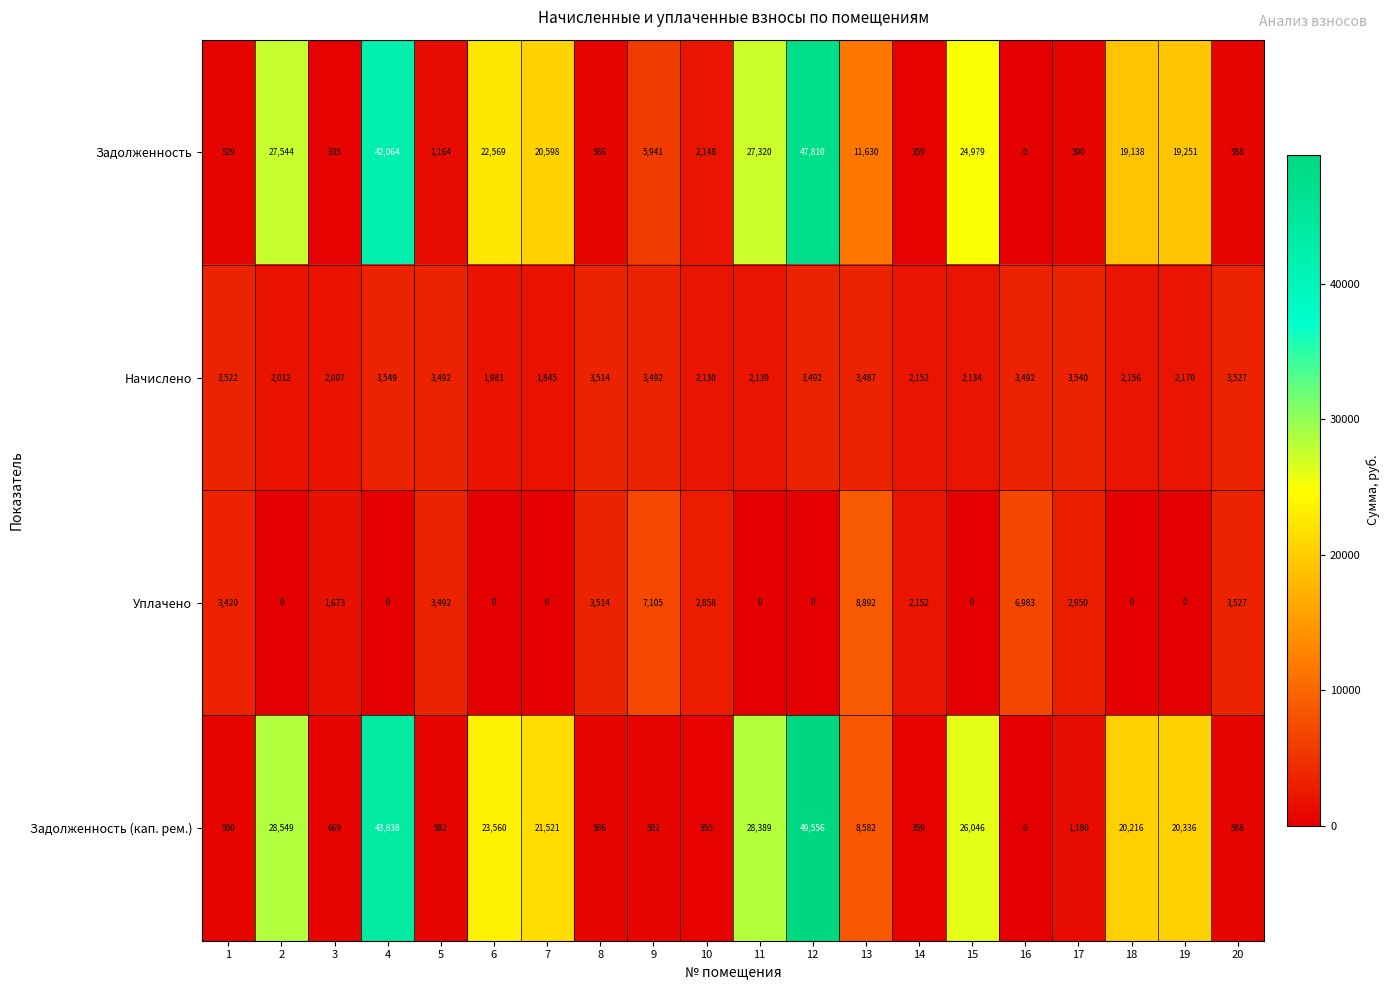

Which series has the widest spread of values?

Задолженность (кап. рем.)